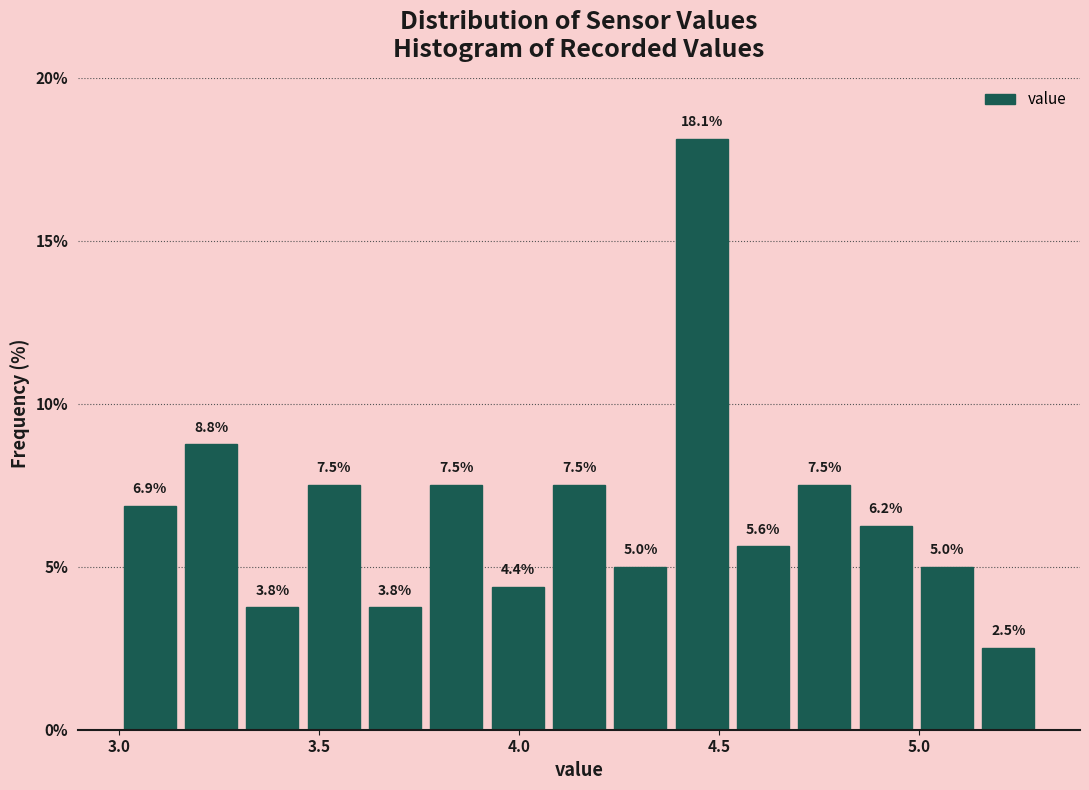

Read against the x-axis, roughly where is the centre of the tallest bar?

4.45